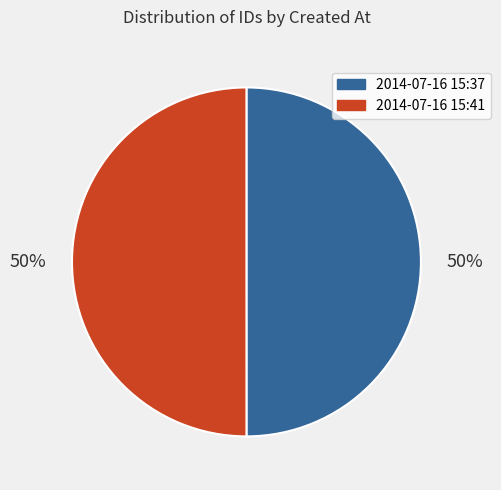

To the nearest percent, what is the average slice percentage?

50%